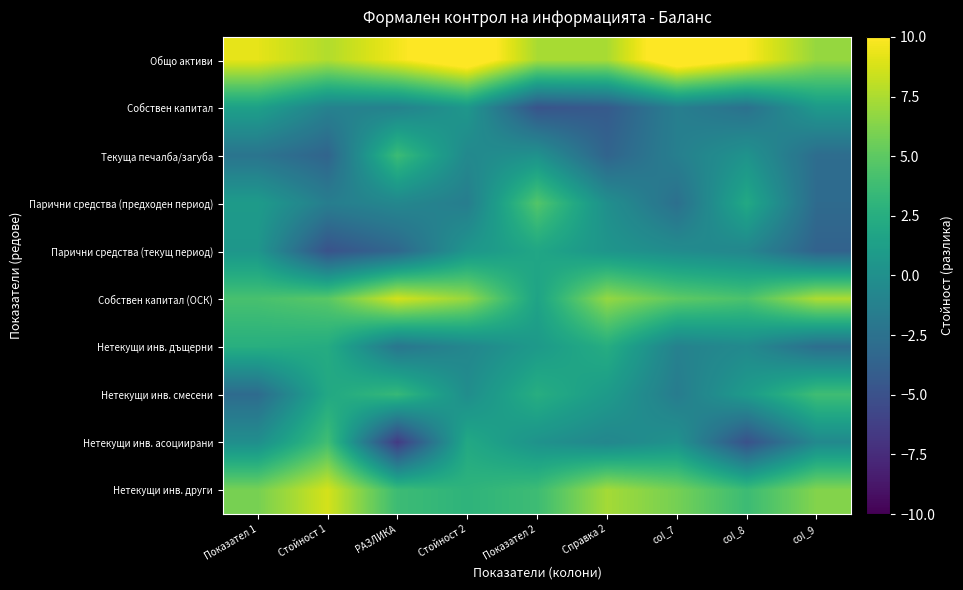

Reading left to right, transcribe all the data shown in this chart.

Общо активи: Показател 1=9.2	Стойност 1=7.7	РАЗЛИКА=9.6	Стойност 2=11.8	Показател 2=7.4	Справка 2=7.4	col_7=11.9	col_8=9.9	col_9=6.8
Собствен капитал: Показател 1=1.4	Стойност 1=-1.2	РАЗЛИКА=-1.2	Стойност 2=0.6	Показател 2=-4.8	Справка 2=-4.3	col_7=-1.4	col_8=-2.5	col_9=0.8
Текуща печалба/загуба: Показател 1=-2.3	Стойност 1=-3.5	РАЗЛИКА=3.7	Стойност 2=-0.6	Показател 2=0.2	Справка 2=-3.6	col_7=-1.4	col_8=0.3	col_9=-2.9
Парични средства (предходен период): Показател 1=0.9	Стойност 1=-1.5	РАЗЛИКА=-0.7	Стойност 2=-1.5	Показател 2=4.6	Справка 2=-0.0	col_7=-2.6	col_8=2.1	col_9=-3.1
Парични средства (текущ период): Показател 1=0.5	Стойност 1=-4.9	РАЗЛИКА=-3.3	Стойност 2=0.5	Показател 2=1.8	Справка 2=0.4	col_7=-0.3	col_8=-0.8	col_9=-3.7
Собствен капитал (ОСК): Показател 1=4.2	Стойност 1=4.8	РАЗЛИКА=8.6	Стойност 2=6.9	Показател 2=1.6	Справка 2=6.8	col_7=5.0	col_8=4.3	col_9=7.5
Нетекущи инв. дъщерни: Показател 1=2.6	Стойност 1=2.3	РАЗЛИКА=-2.1	Стойност 2=-0.8	Показател 2=0.8	Справка 2=2.4	col_7=-1.2	col_8=-0.5	col_9=-2.8
Нетекущи инв. смесени: Показател 1=-3.0	Стойност 1=2.0	РАЗЛИКА=3.4	Стойност 2=-0.2	Показател 2=2.5	Справка 2=0.9	col_7=-1.6	col_8=0.9	col_9=3.8
Нетекущи инв. асоциирани: Показател 1=-0.1	Стойност 1=3.9	РАЗЛИКА=-6.5	Стойност 2=2.1	Показател 2=0.2	Справка 2=-0.7	col_7=0.2	col_8=-5.0	col_9=-0.5
Нетекущи инв. други: Показател 1=5.9	Стойност 1=8.7	РАЗЛИКА=3.7	Стойност 2=3.0	Показател 2=3.7	Справка 2=7.3	col_7=5.8	col_8=3.7	col_9=6.3